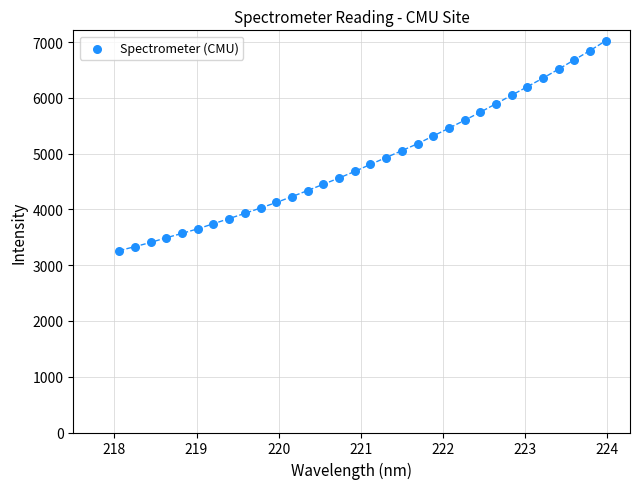

What is the range of Y values (max minus min)?

3760.5